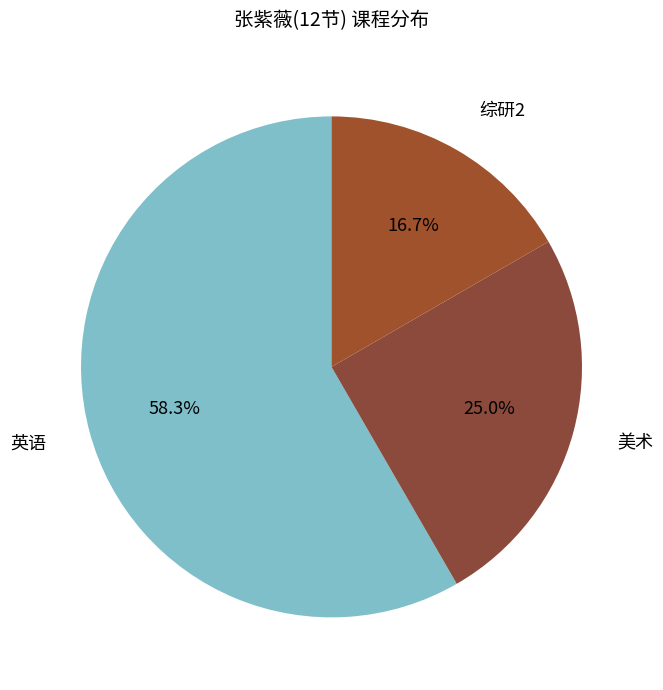

To the nearest percent, what is the difference between the largest and smallest slice percentages?

42%